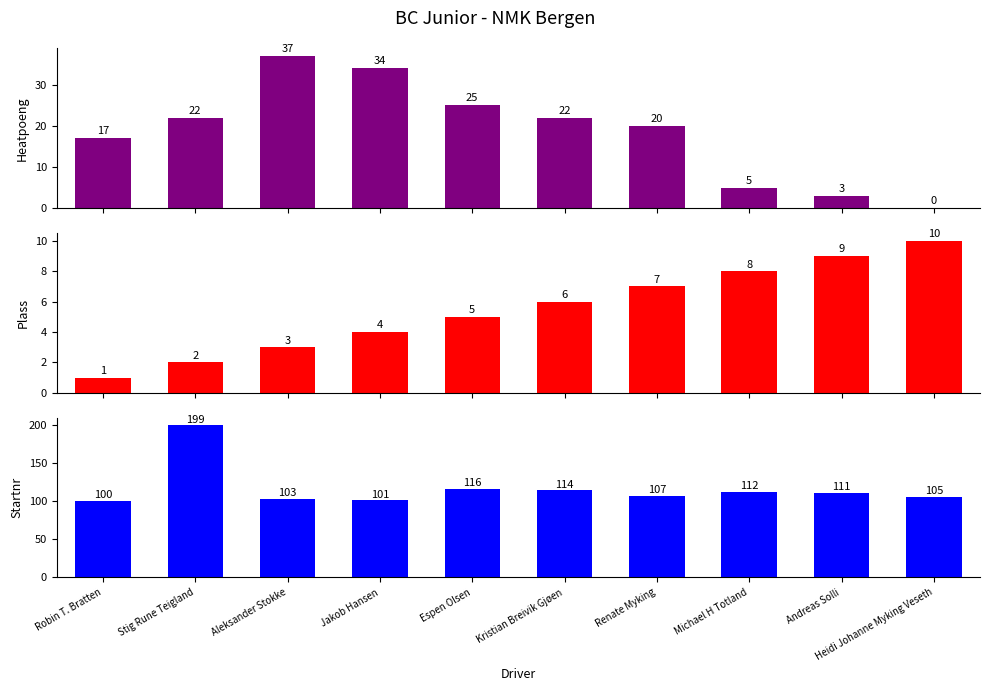

The Startnr series shows 112 at Michael H Totland. True or false?

True